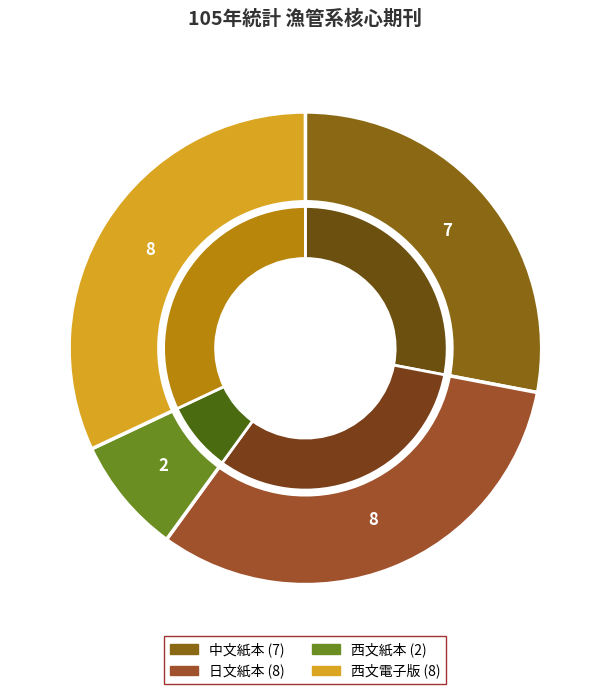

To the nearest percent, what portion does 西文電子版 represent?

32%